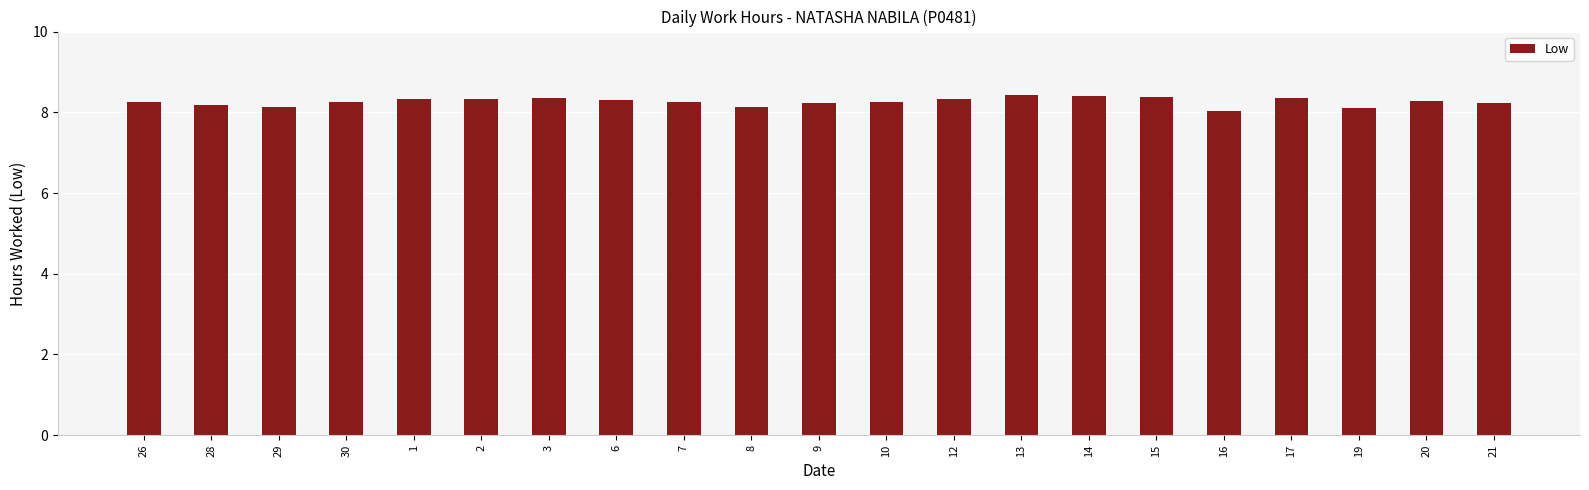

Are the bars horizontal?

No